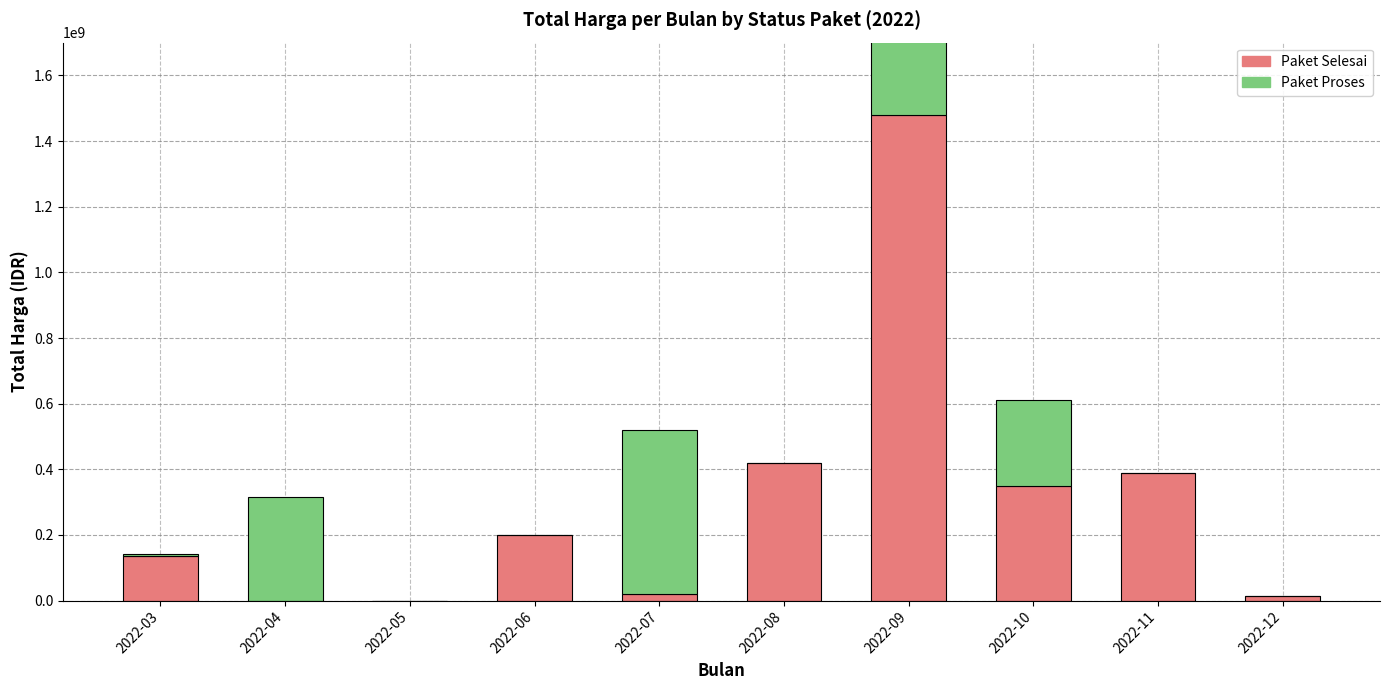

Reading right to left, transcribe all the data shown in this chart.

Paket Selesai: 2022-12=14750000	2022-11=389840000	2022-10=347653000	2022-09=1479159000	2022-08=420075000	2022-07=19950000	2022-06=199200000	2022-05=0	2022-04=0	2022-03=135587990
Paket Proses: 2022-12=0	2022-11=0	2022-10=262118150	2022-09=262118150	2022-08=0	2022-07=499121780	2022-06=0	2022-05=0	2022-04=314121780	2022-03=6936000